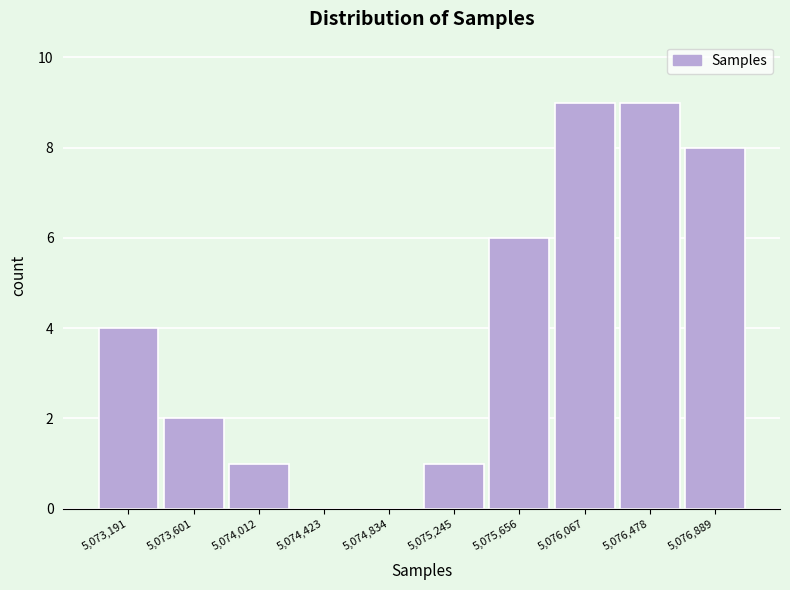

Reading right to left, extract all data points from this chart.

5,076,889=8	5,076,478=9	5,076,067=9	5,075,656=6	5,075,245=1	5,074,834=0	5,074,423=0	5,074,012=1	5,073,601=2	5,073,191=4